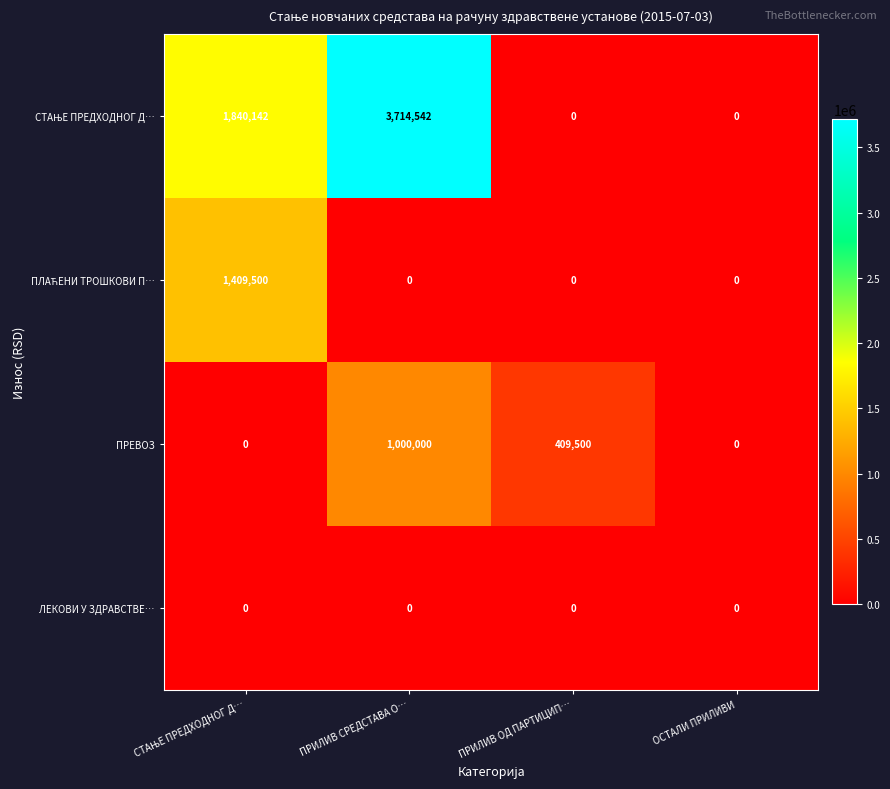

At which category is the sum across all series the highest?

ПРИЛИВ СРЕДСТАВА О…